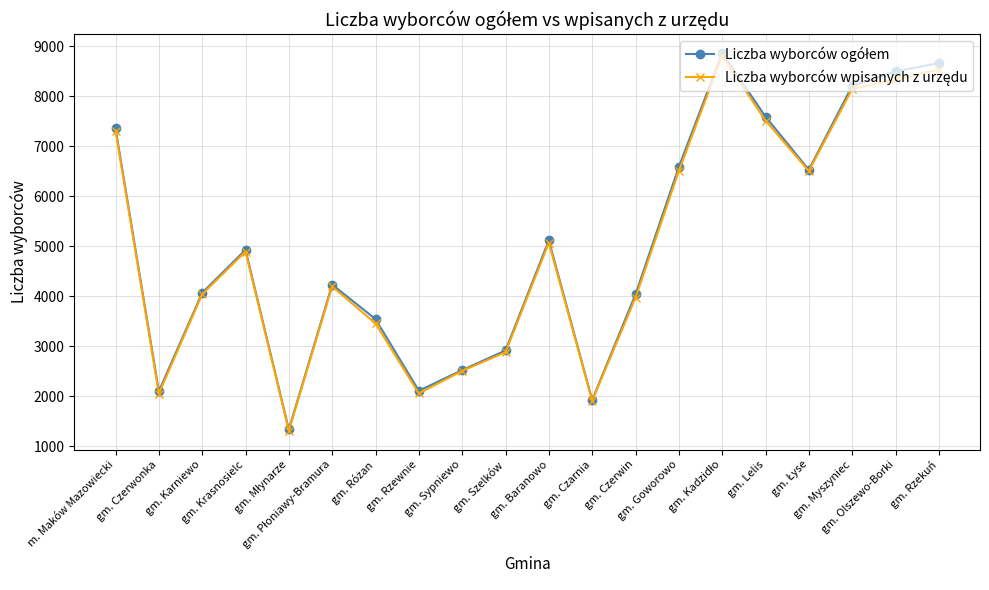

What is the smallest value displayed?

1312